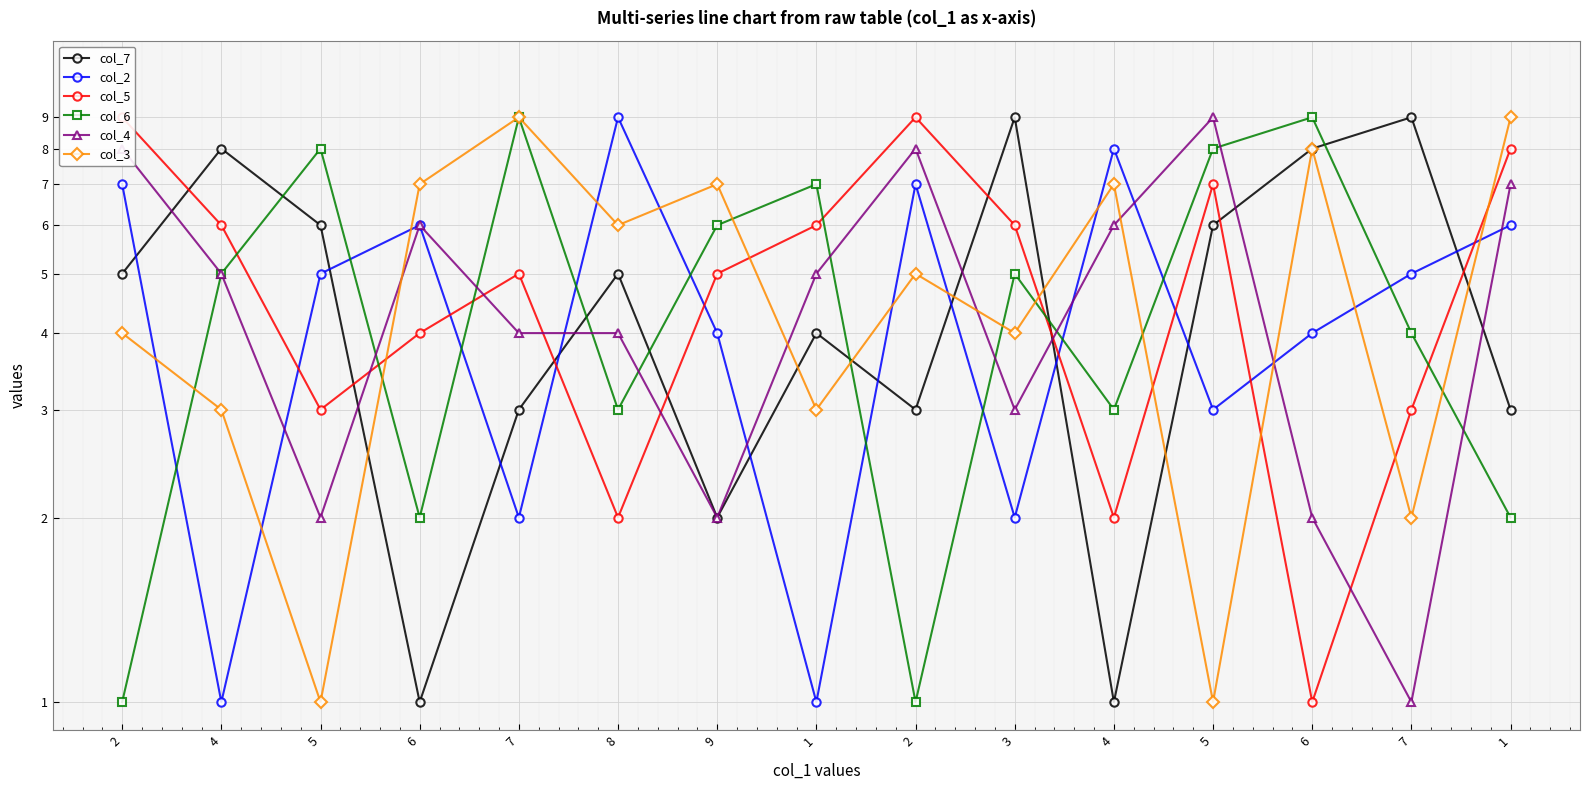

How many data points in col_7 are above 5?

6